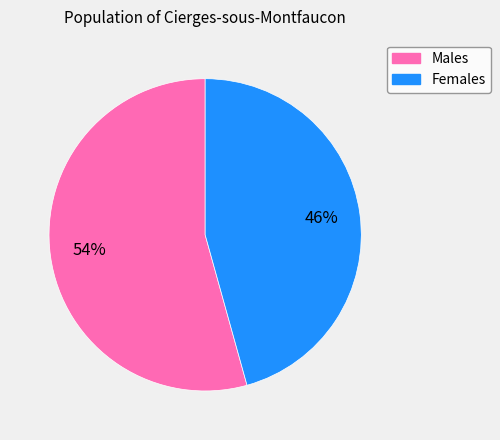

Is there any slice that represents more than half of the pie?

Yes